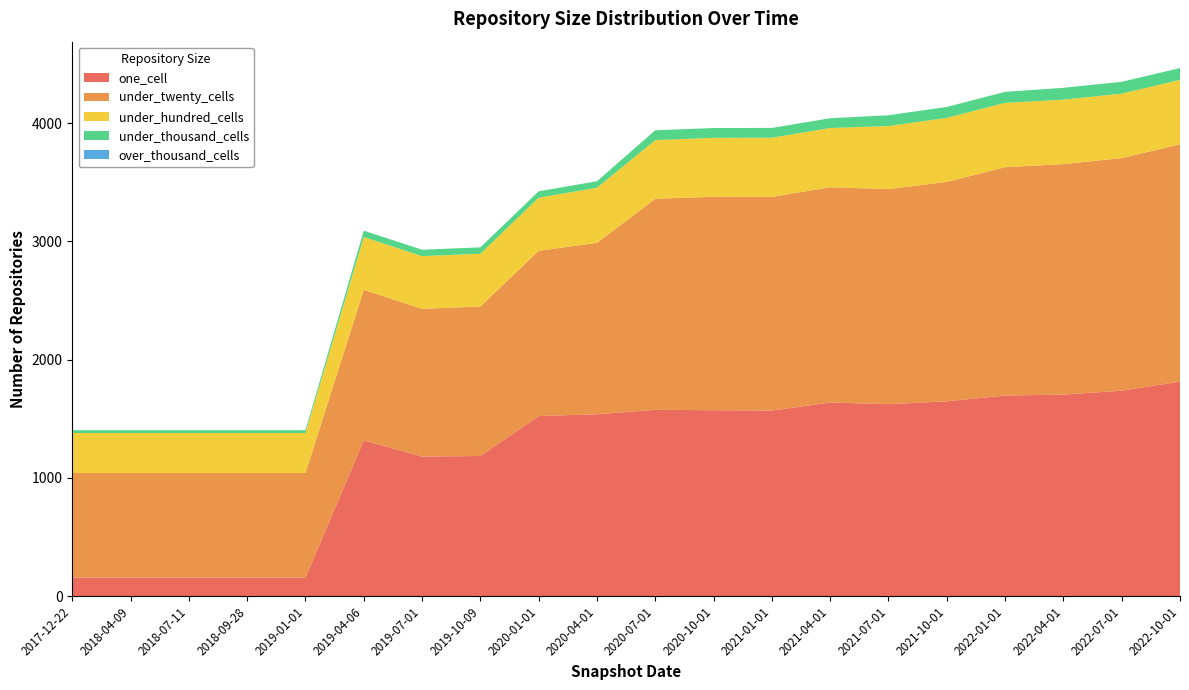

Reading left to right, list all the values displayed in this chart.

one_cell: 158	158	158	158	158	1317	1181	1186	1523	1539	1576	1573	1570	1638	1624	1648	1697	1705	1738	1815
under_twenty_cells: 884	884	884	884	884	1274	1249	1264	1398	1449	1785	1805	1807	1820	1819	1856	1931	1949	1967	2006
under_hundred_cells: 338	338	338	338	338	446	446	446	449	466	496	498	500	501	533	541	544	545	545	545
under_thousand_cells: 24	24	24	24	24	54	54	54	54	55	83	83	83	83	91	92	93	100	100	100
over_thousand_cells: 0	0	0	0	0	0	0	0	0	0	0	0	0	0	0	0	0	0	0	0